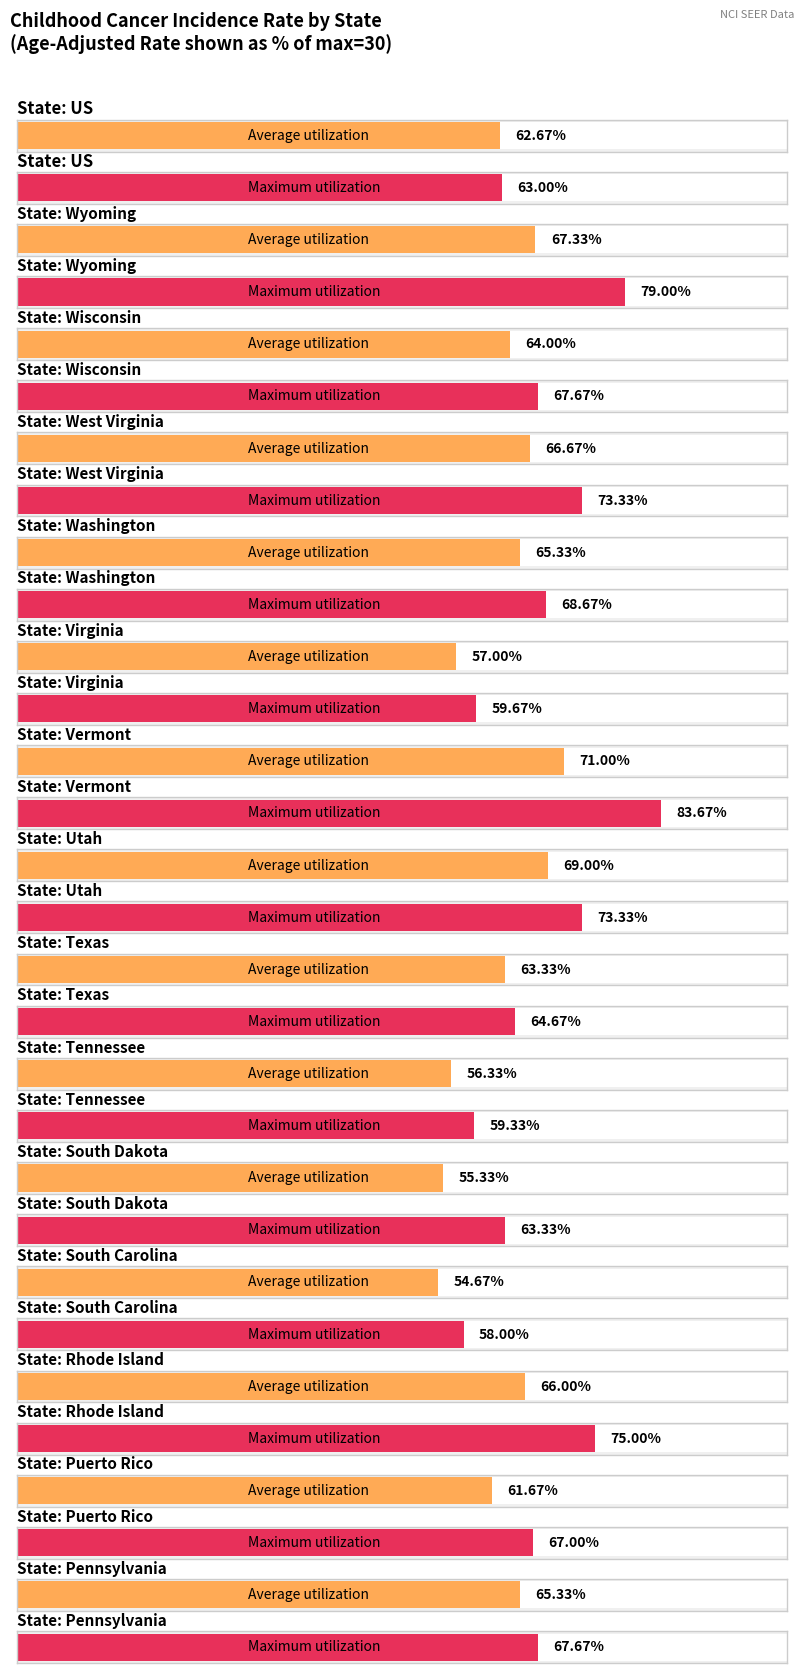

List the series in order of their peak value, highest first.

Maximum utilization, Average utilization